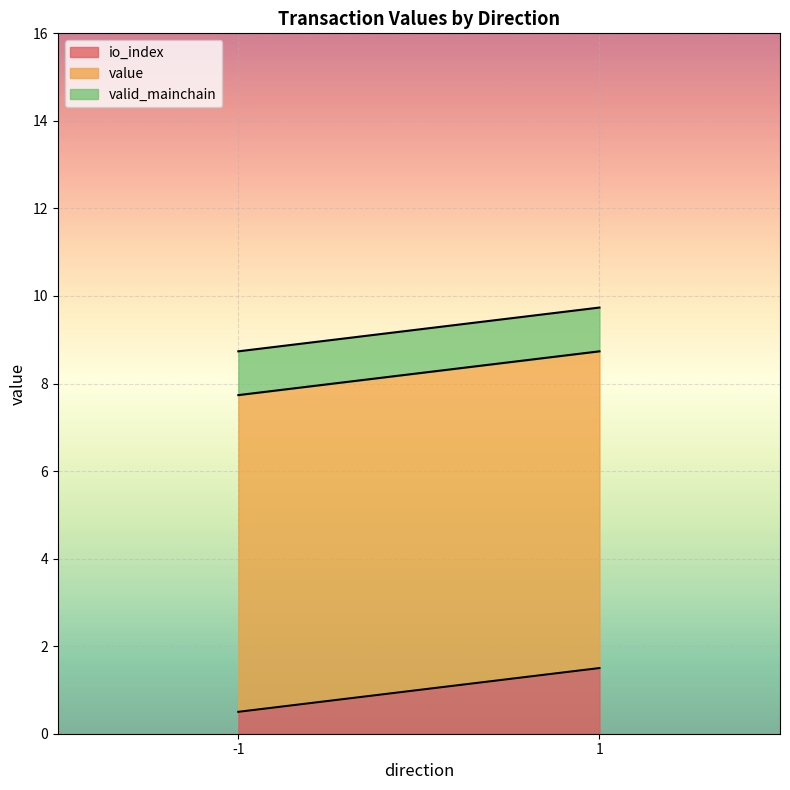

What is the total value across all series at -1?

8.7